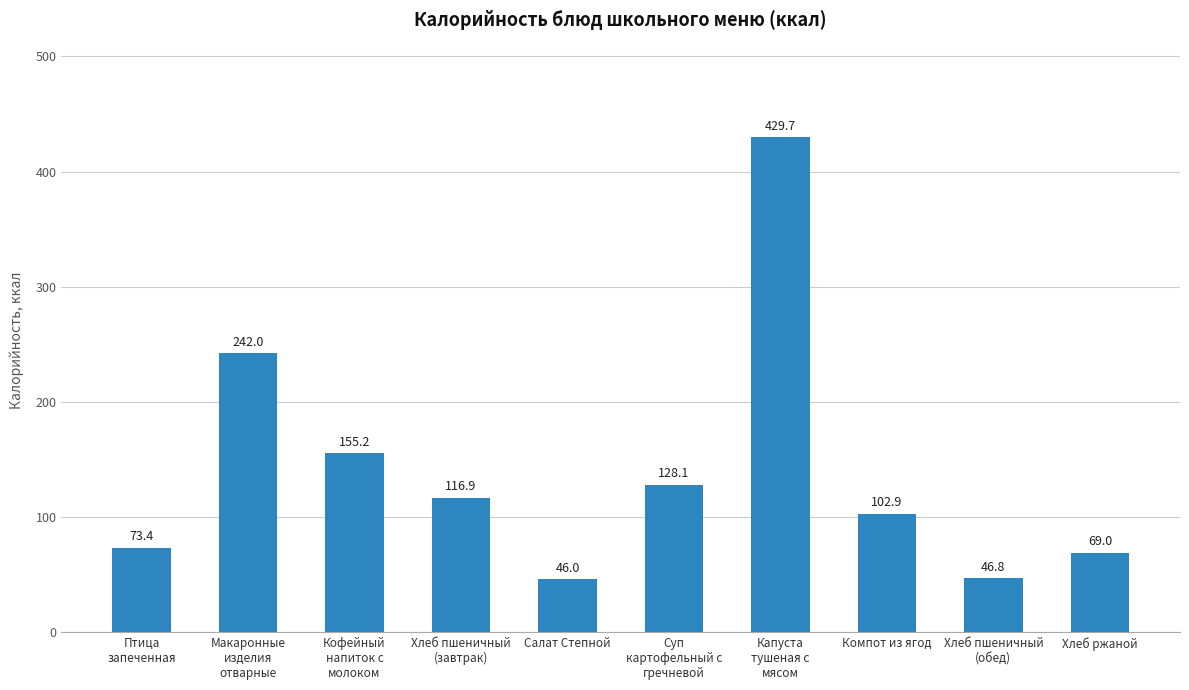

Reading right to left, transcribe all the data shown in this chart.

69.0	46.8	102.9	429.7	128.1	46.0	116.9	155.2	242.0	73.4